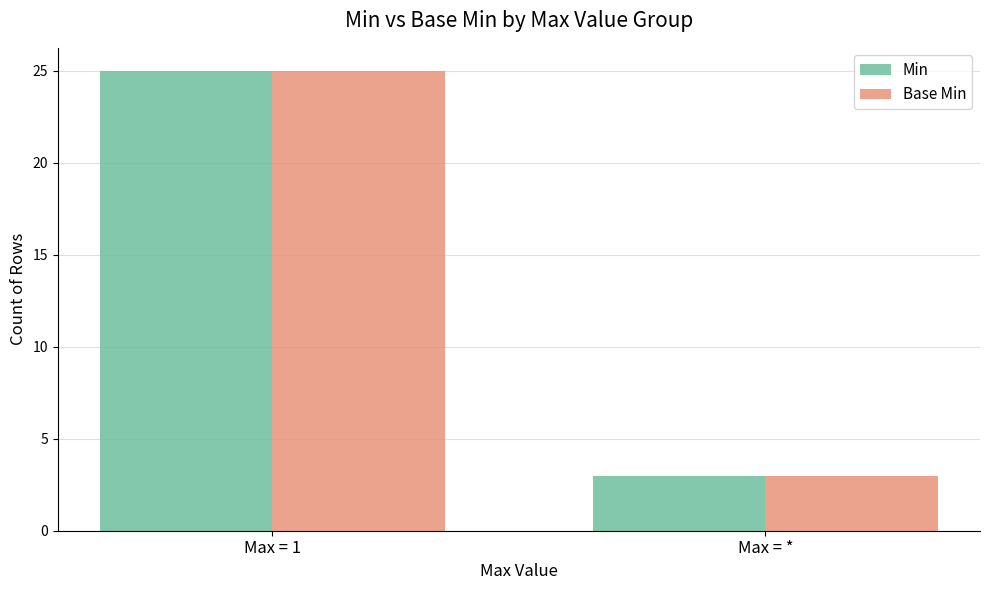

What is the total value across all series at Max = *?

6